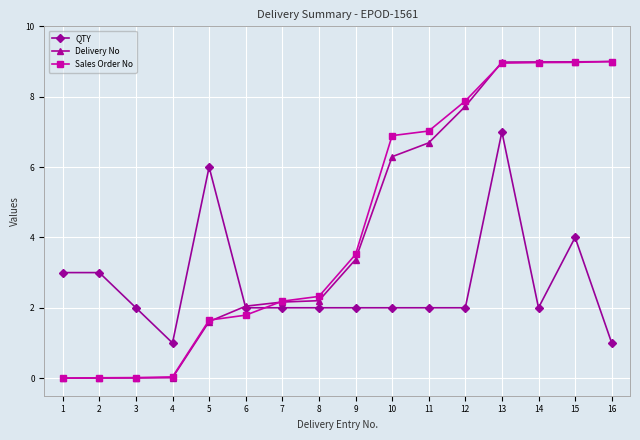

What is the total value across all series at 7?

6.4